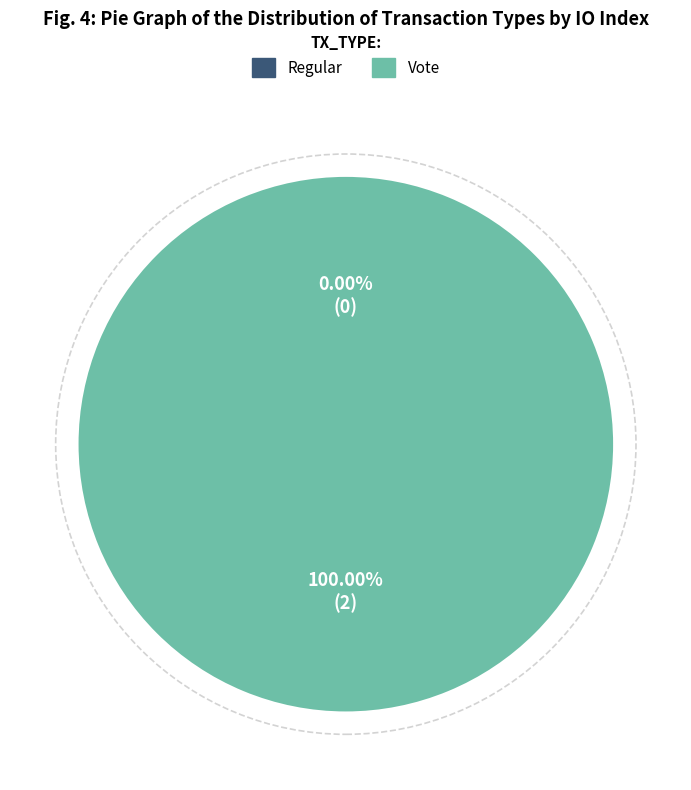

What is the largest slice in the pie chart?

Vote